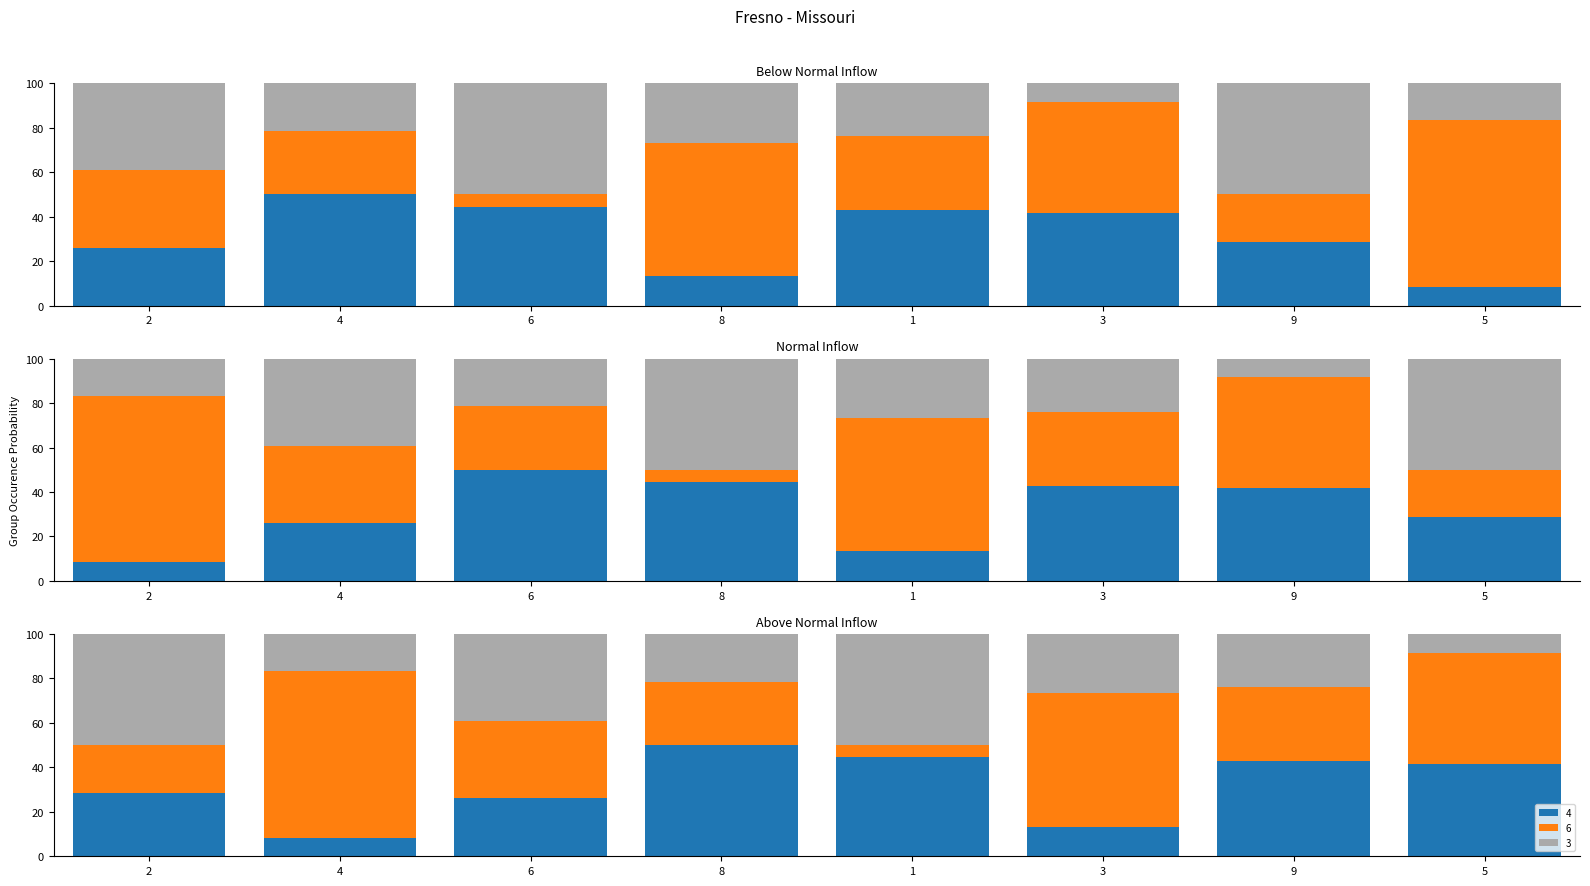

List the series in order of their overall mean, lowest first.

col_3, col_4, col_6